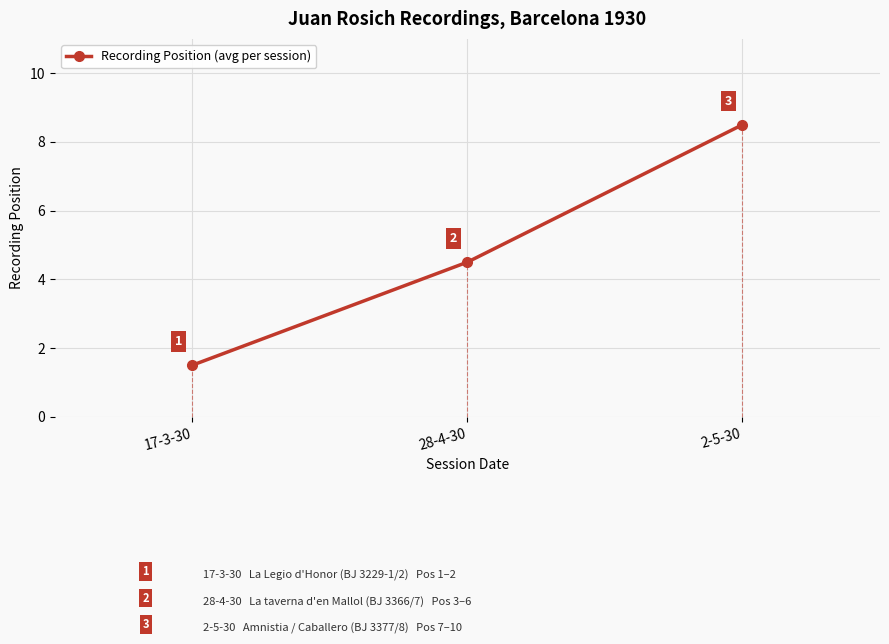

At which label is the value closest to 5?

28-4-30